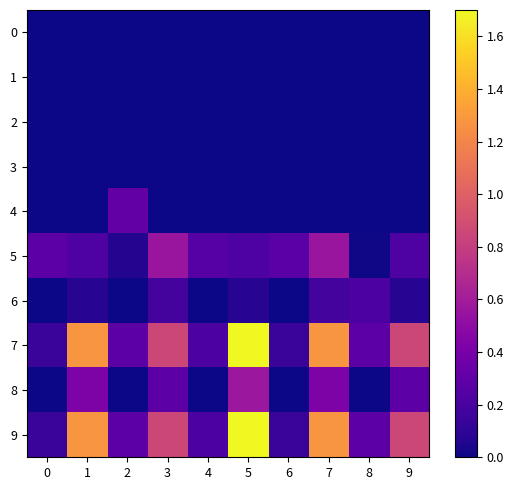

Which series has the widest spread of values?

7